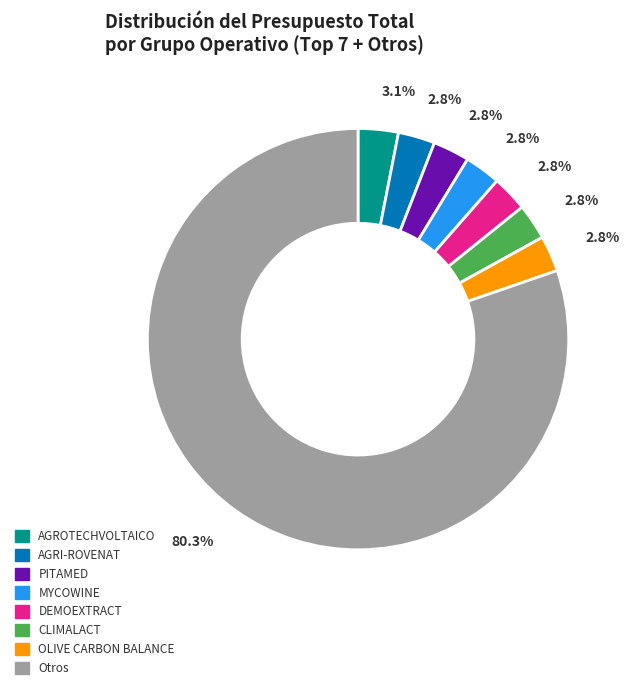

What is the ratio of the value at AGROTECHVOLTAICO to the value at CLIMALACT?

1.1